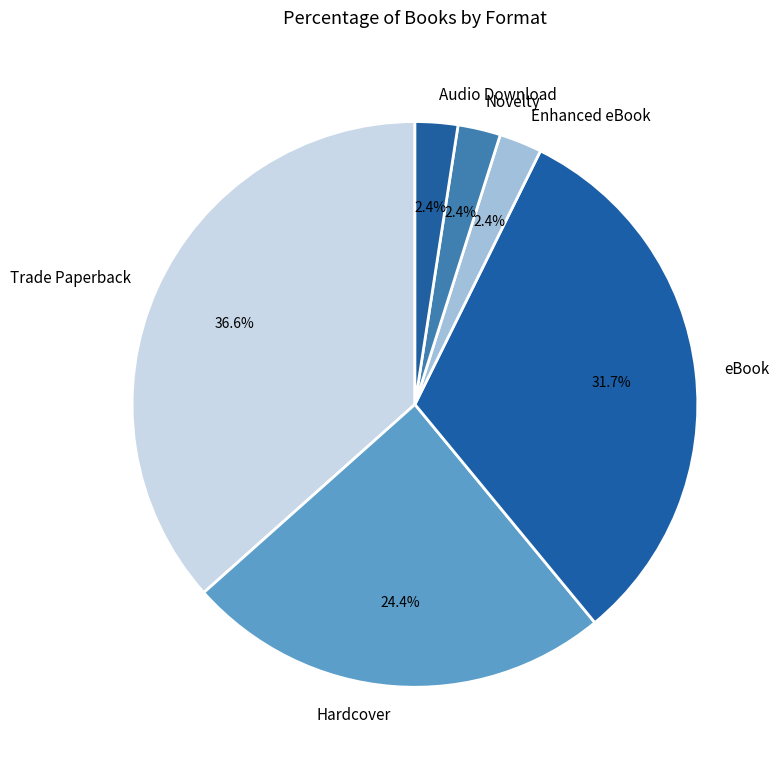

Approximately how many times larger is the value at Enhanced eBook compared to eBook?

0.1